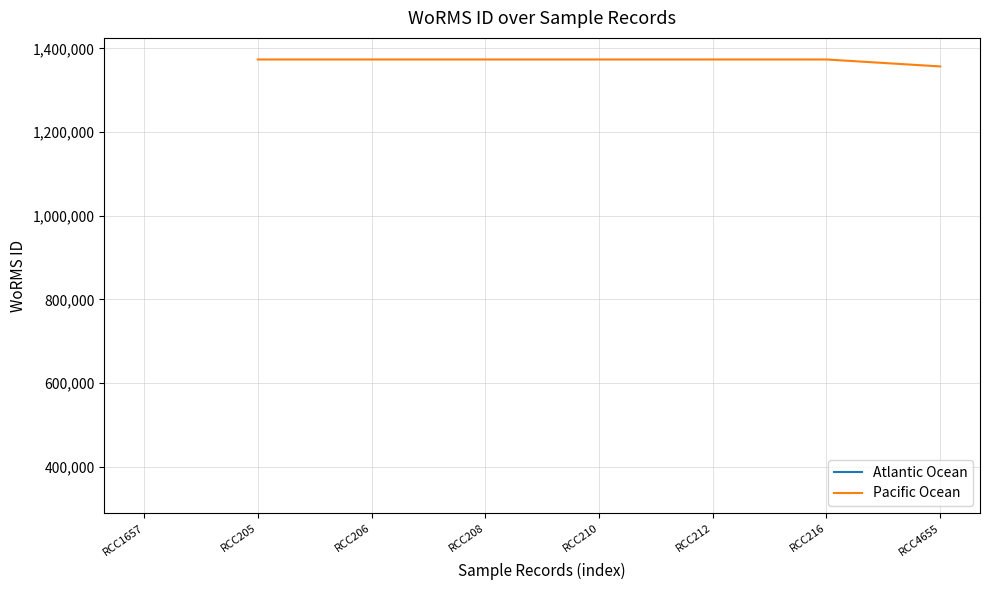

What position from the left is RCC210?

5